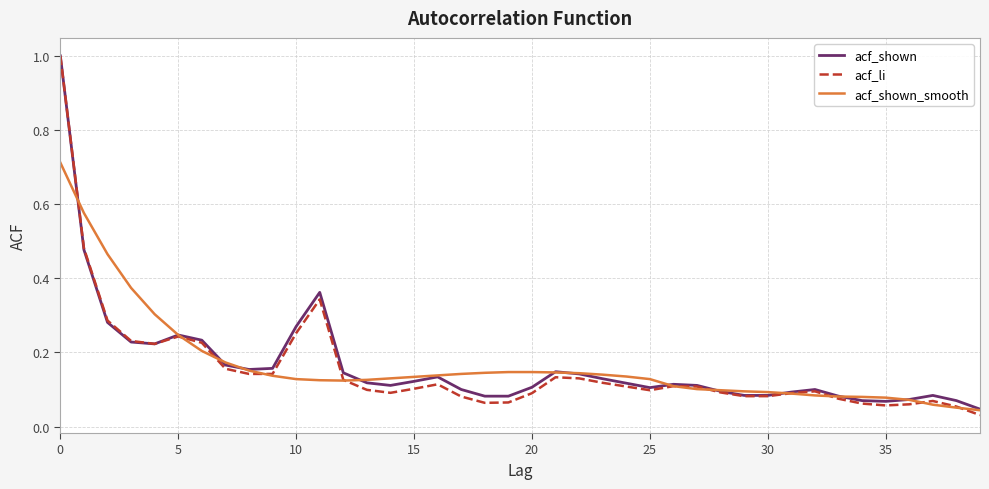

Which series ends up on top after the final intersection of acf_li and acf_shown_smooth?

acf_shown_smooth